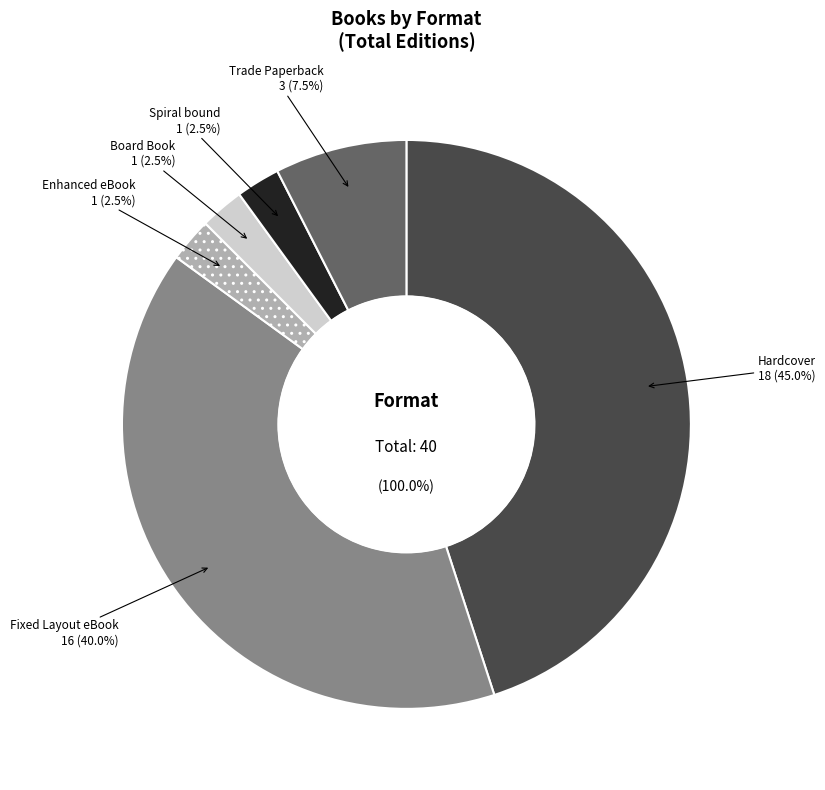

How many segments does this pie chart have?

6